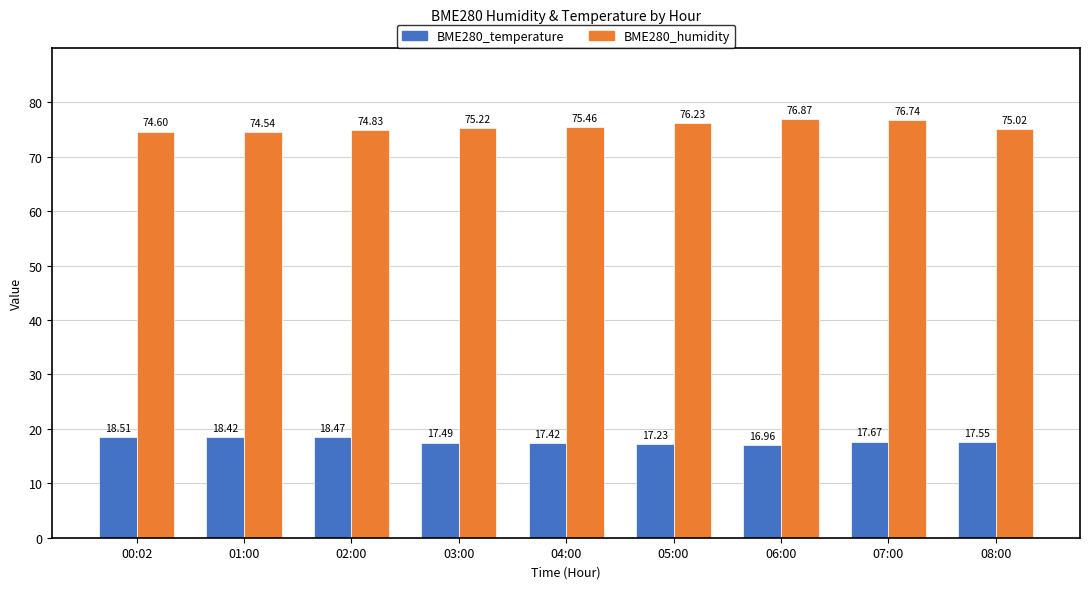

What is the difference between the highest and lowest values at 07:00?

59.1